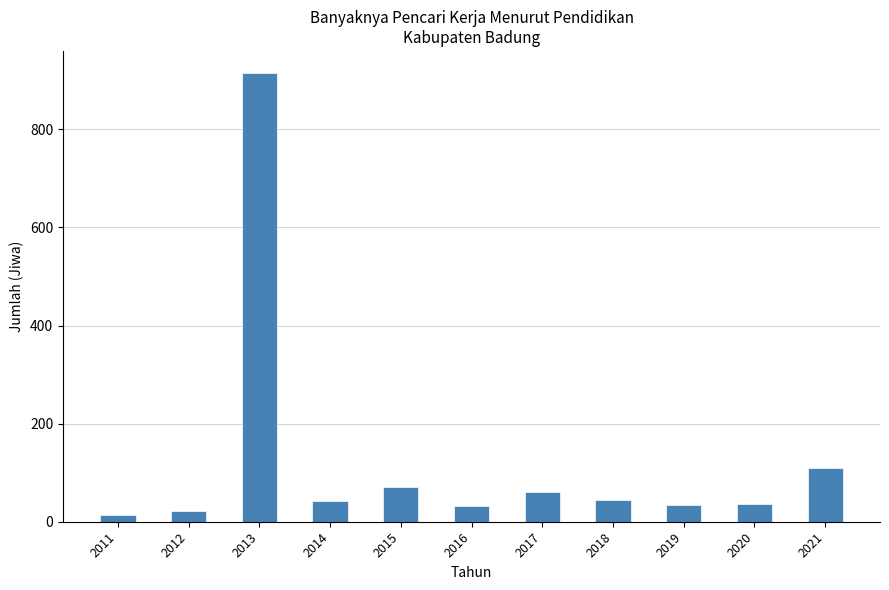

What is the average value?

126